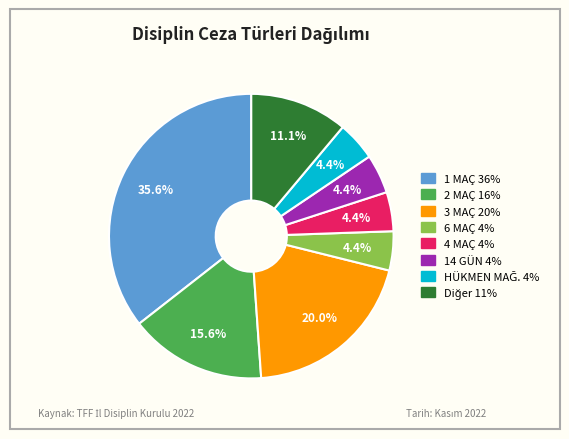

Does any single category account for the majority?

No